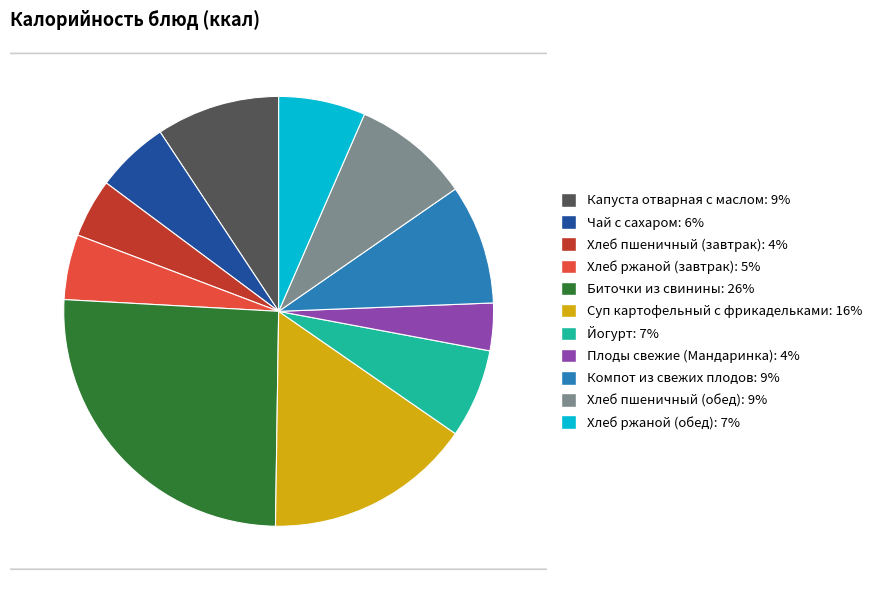

True or false: Плоды свежие (Мандаринка) accounts for 14% of the total.

False